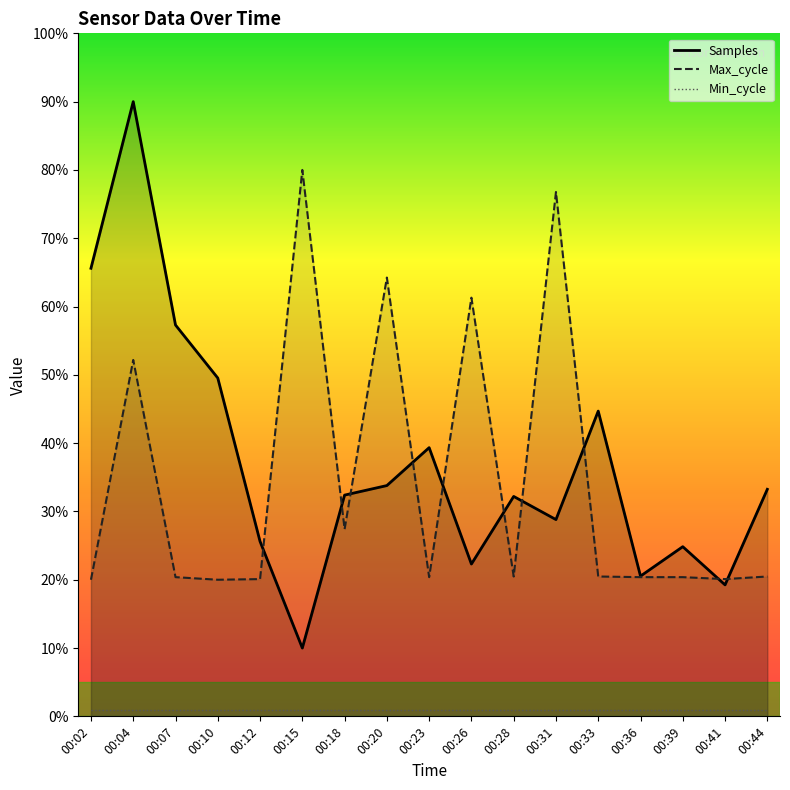

Which has a higher value, 00:12 or 00:23?

00:23